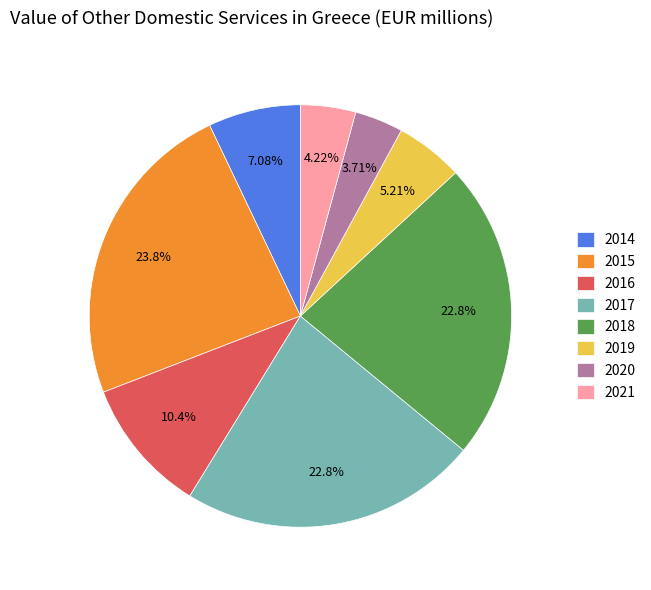

To the nearest percent, what is the average slice percentage?

12%